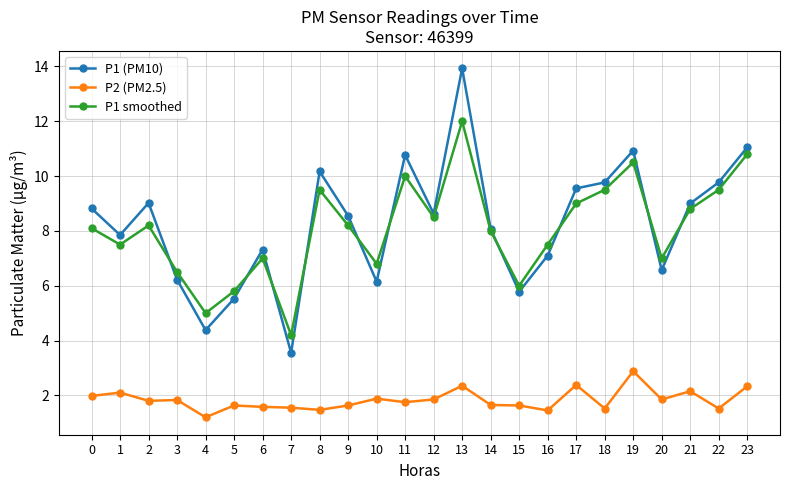

True or false: P2 (PM2.5) and P1 smoothed intersect in this chart.

False